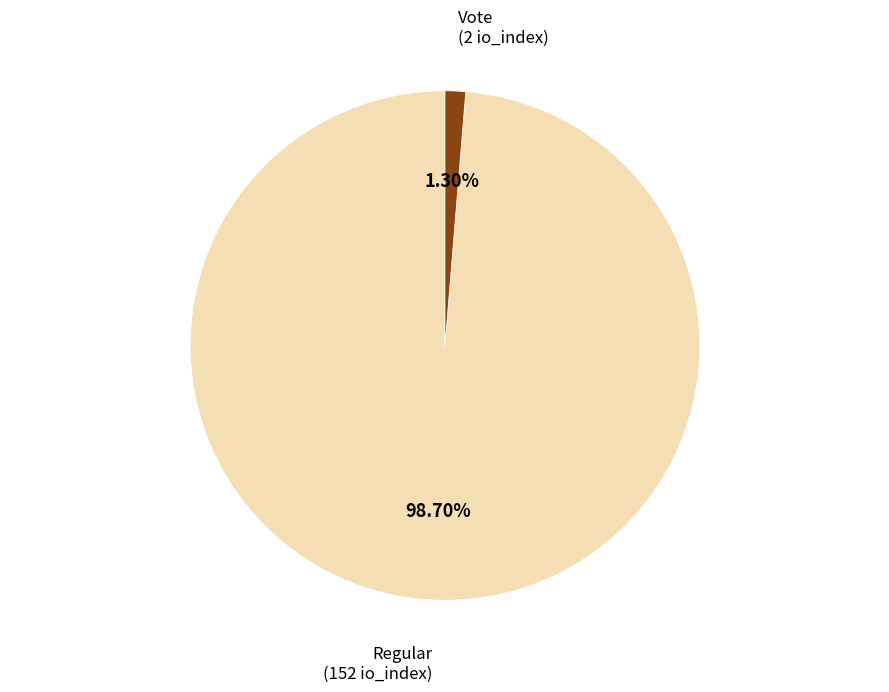

Is there any slice that represents more than half of the pie?

Yes